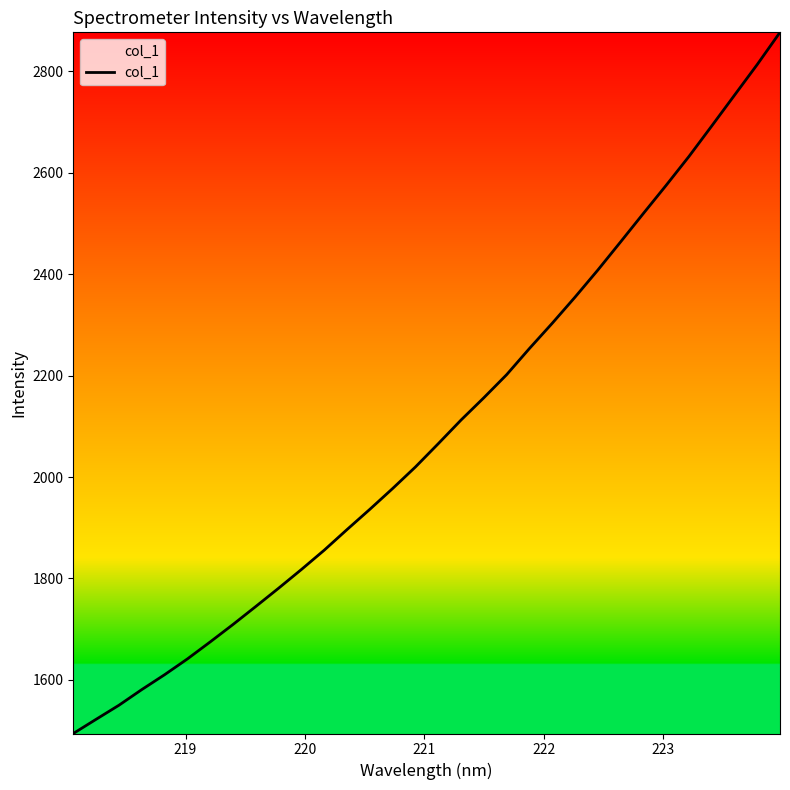

What is the greatest value displayed?

2876.6